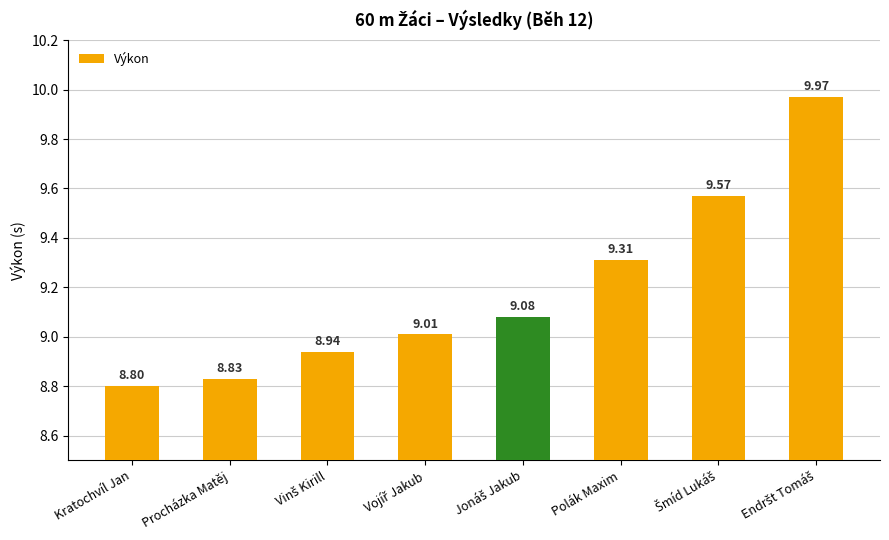

How many values are below 9?

3